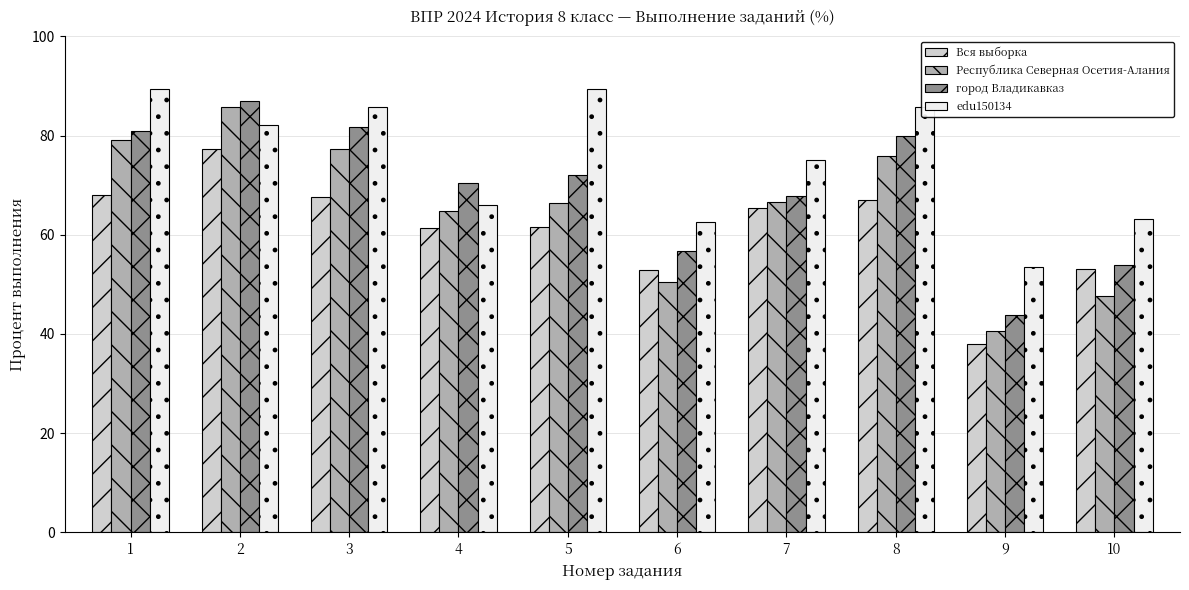

Are the bars grouped side by side (vs. stacked)?

Yes